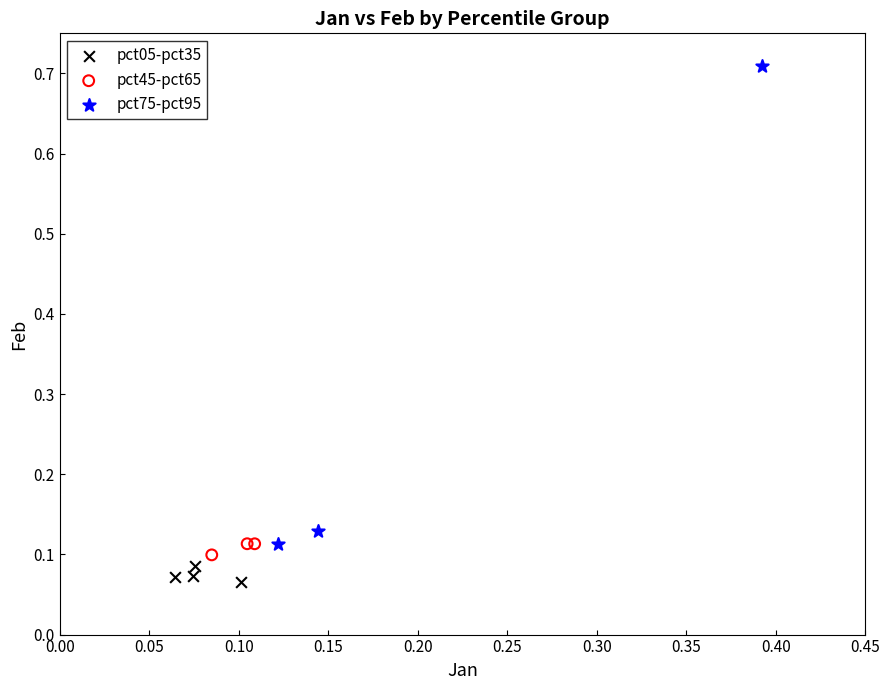

What are all the series names shown in the legend?

pct05-pct35, pct45-pct65, pct75-pct95